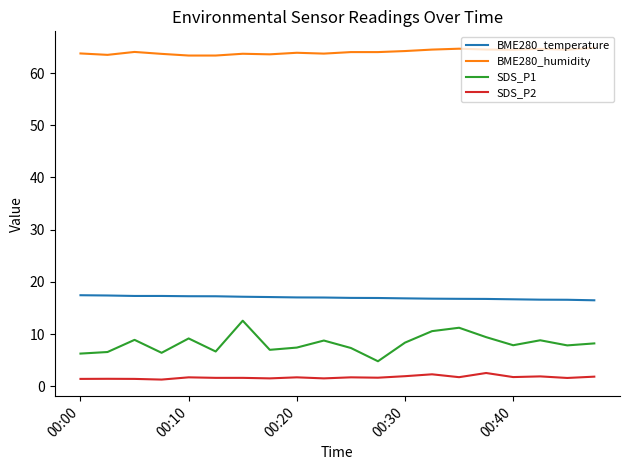

Which series has the widest spread of values?

SDS_P1